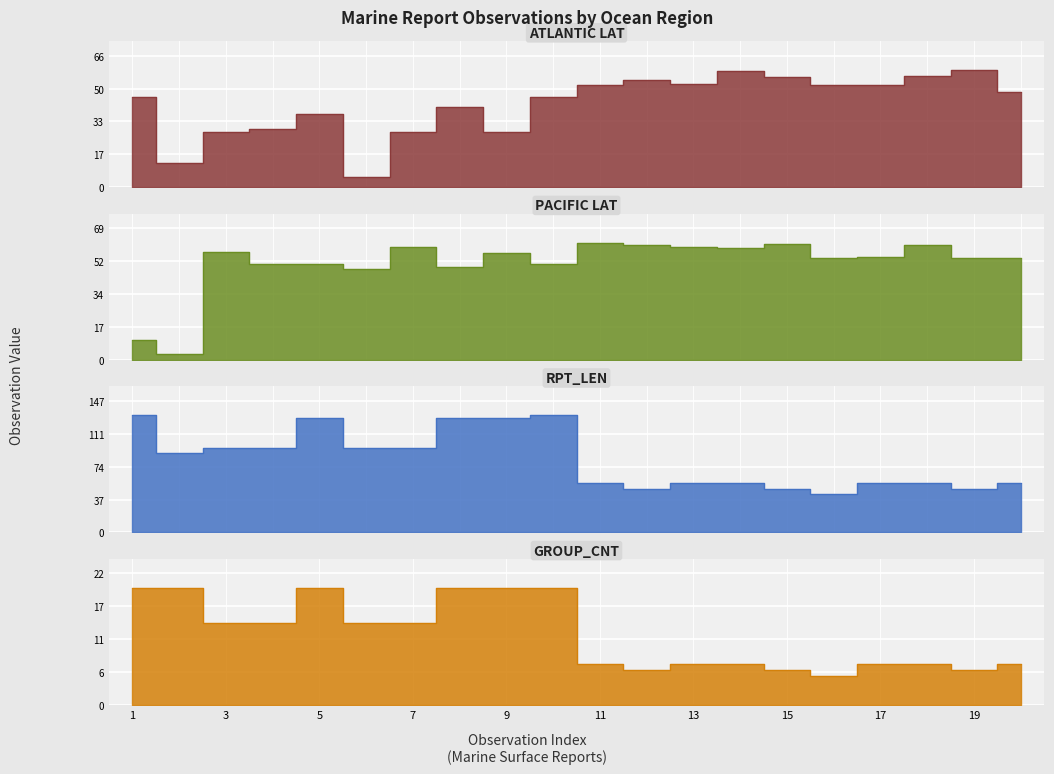

True or false: GROUP_CNT_ATLANTIC and RPT_LEN_ATLANTIC cross at least once.

False